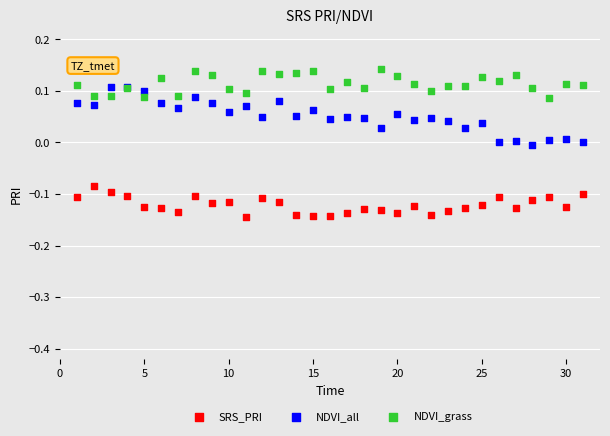

Which series reaches the minimum Y coordinate?

SRS_PRI